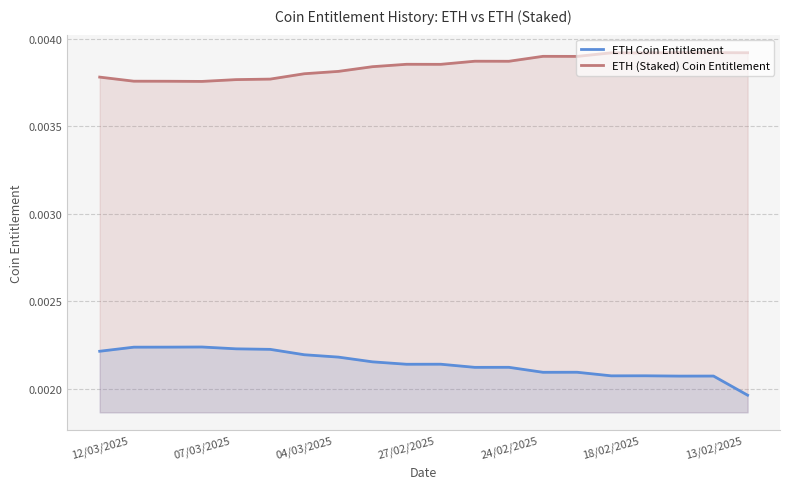

How many interior local valleys does the ETH (Staked) Coin Entitlement series have?

5